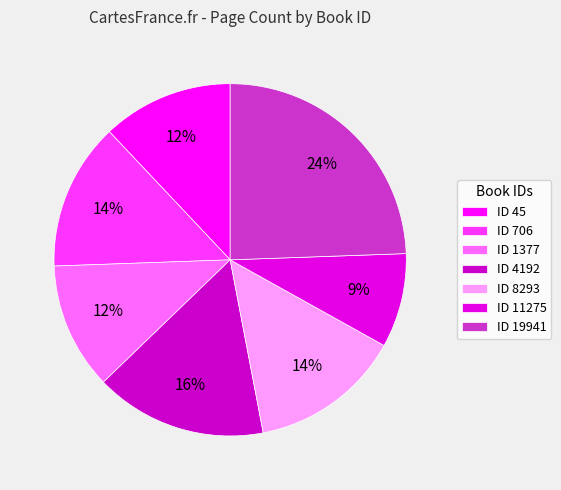

How many slices are in this pie chart?

7